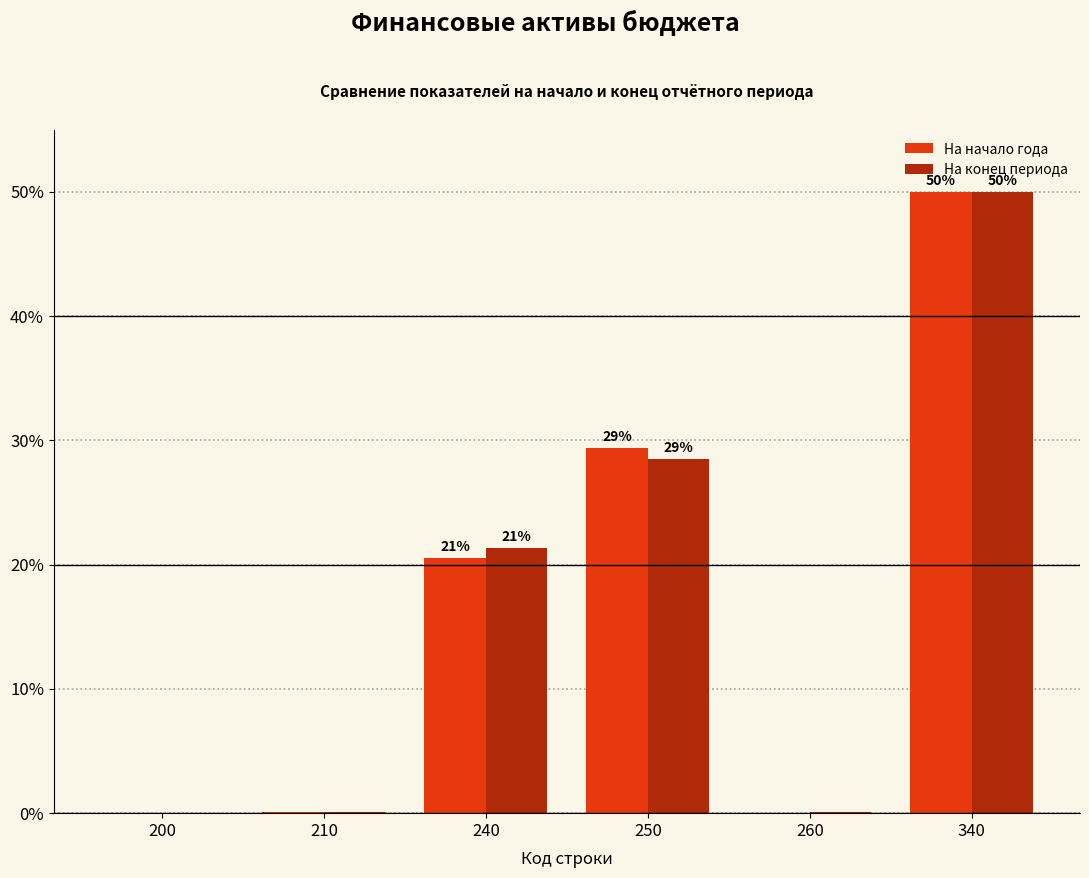

What are all the series names shown in the legend?

На начало года, На конец периода